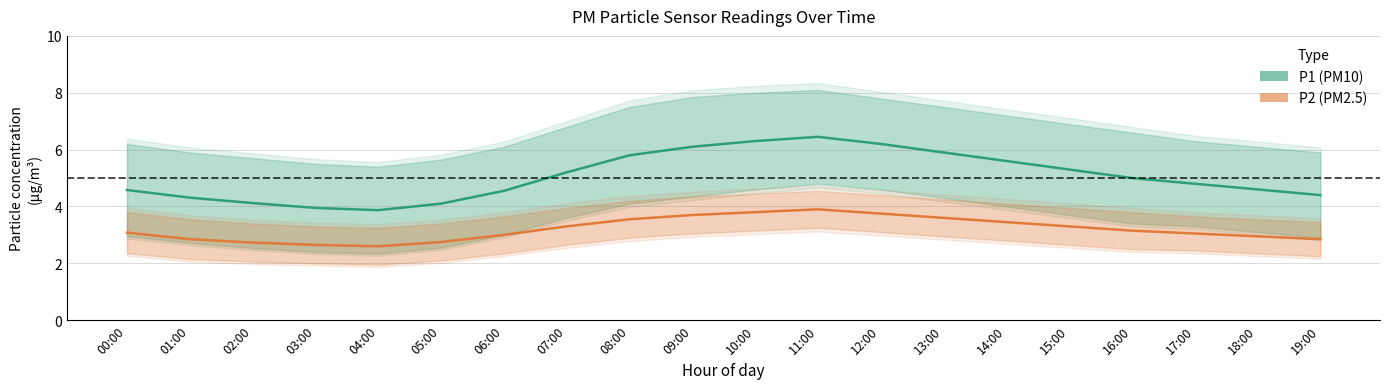

What is the label of the 1st point from the right?

19:00